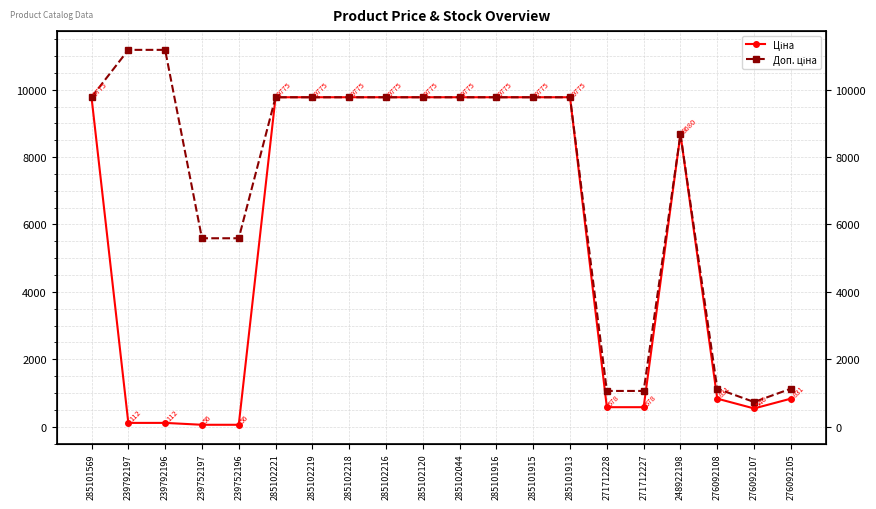

True or false: Доп. ціна and Ціна intersect in this chart.

False